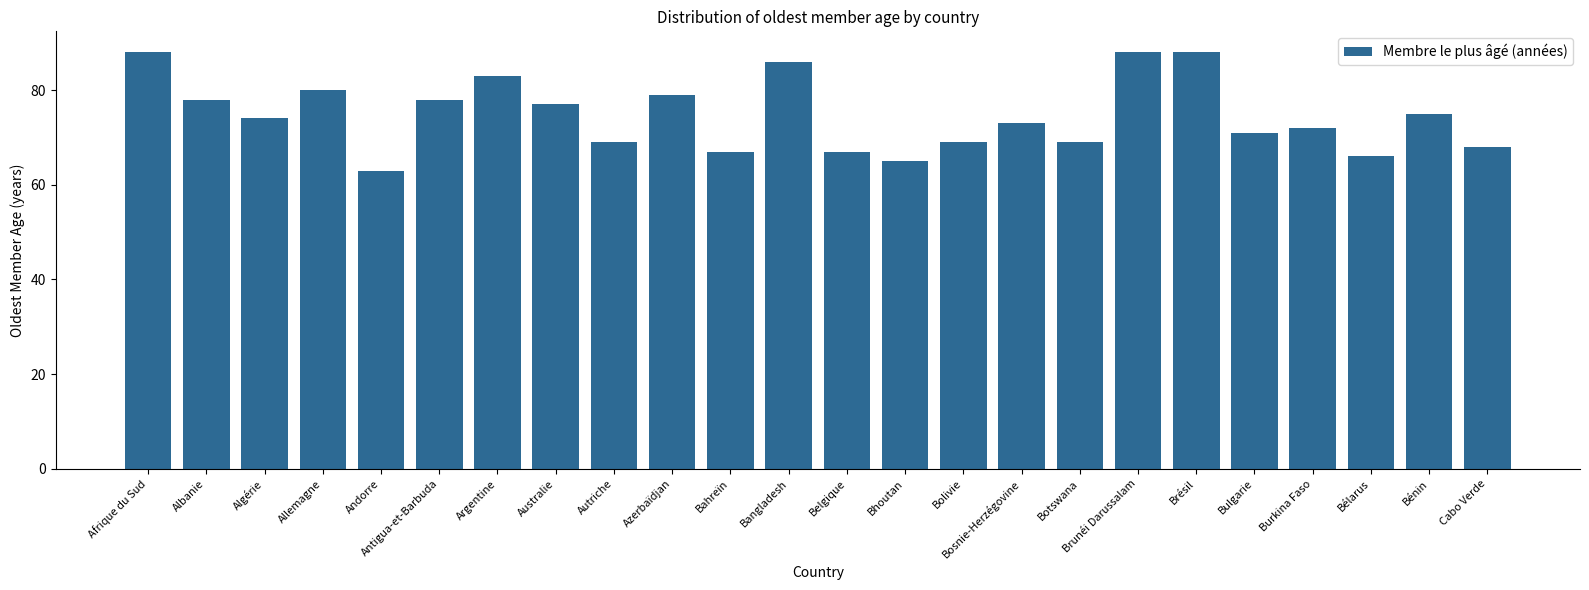

How many categories are shown in the chart?

24